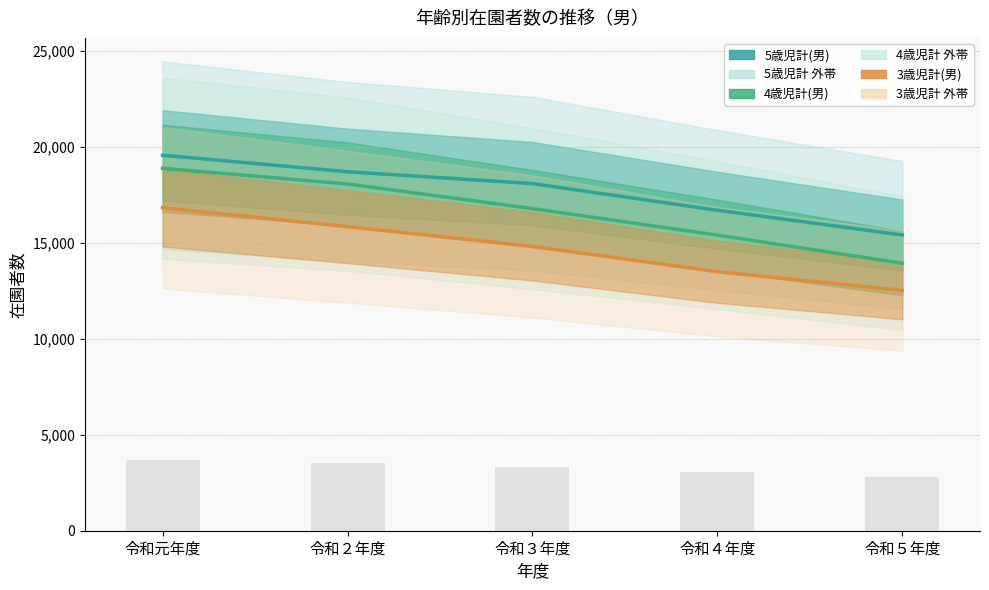

What is the highest value of the 5歳児計(男) series?

19551.0